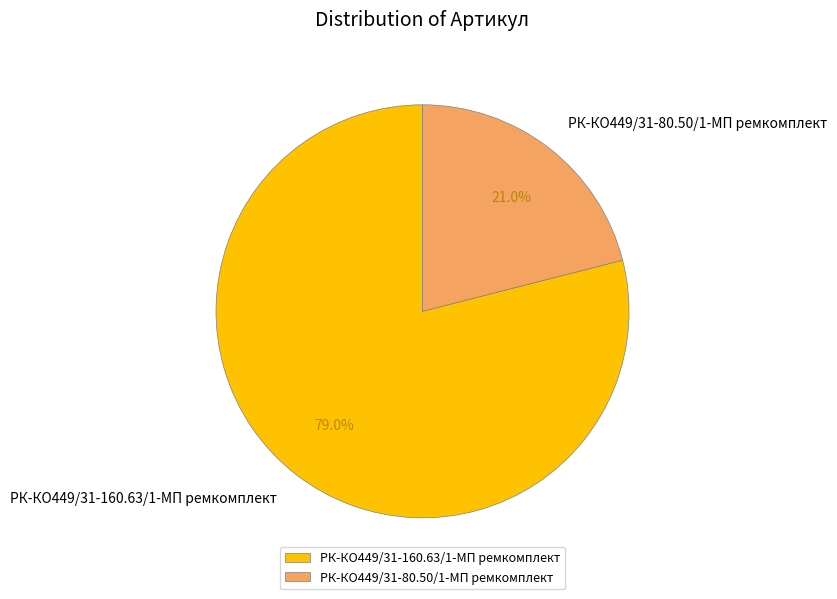

What is the ratio of the value at РК-КО449/31-80.50/1-МП ремкомплект to the value at РК-КО449/31-160.63/1-МП ремкомплект?

0.3